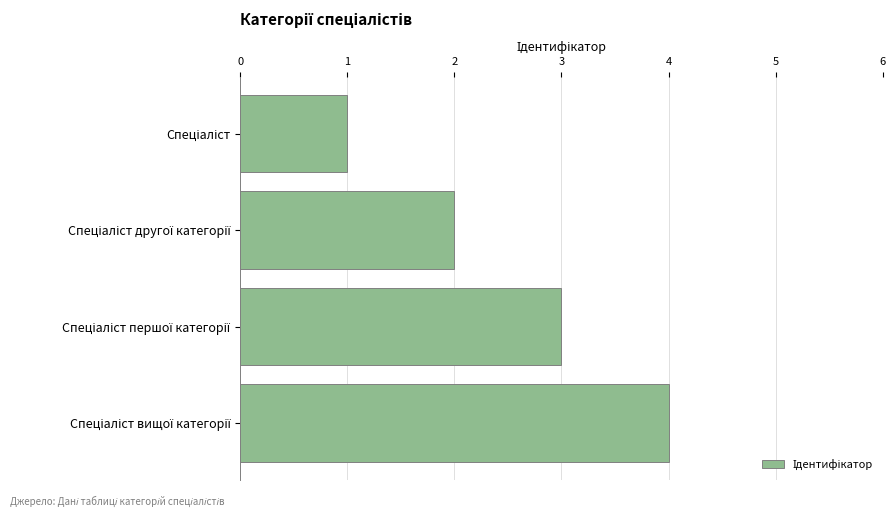

What is the difference between the maximum and minimum values?

3